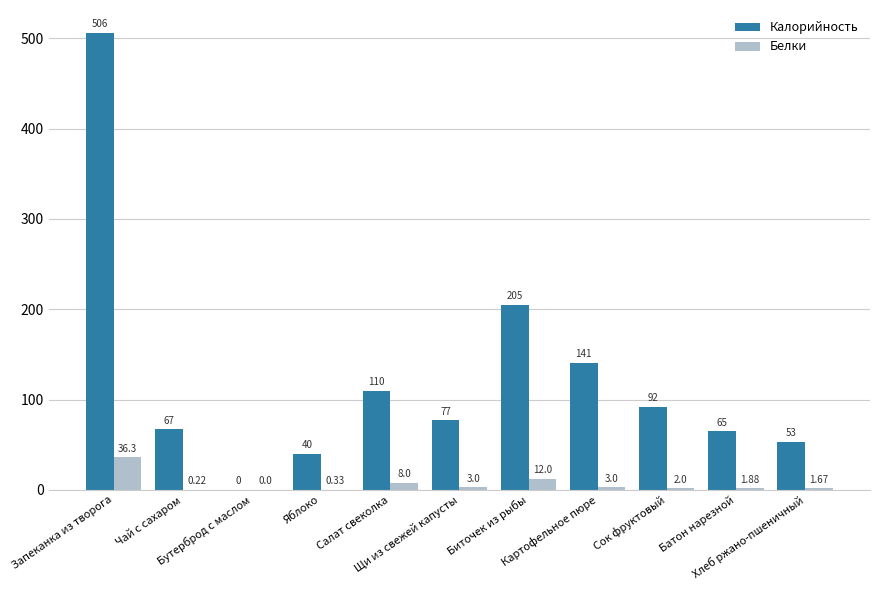

How many values in Калорийность are above zero?

10